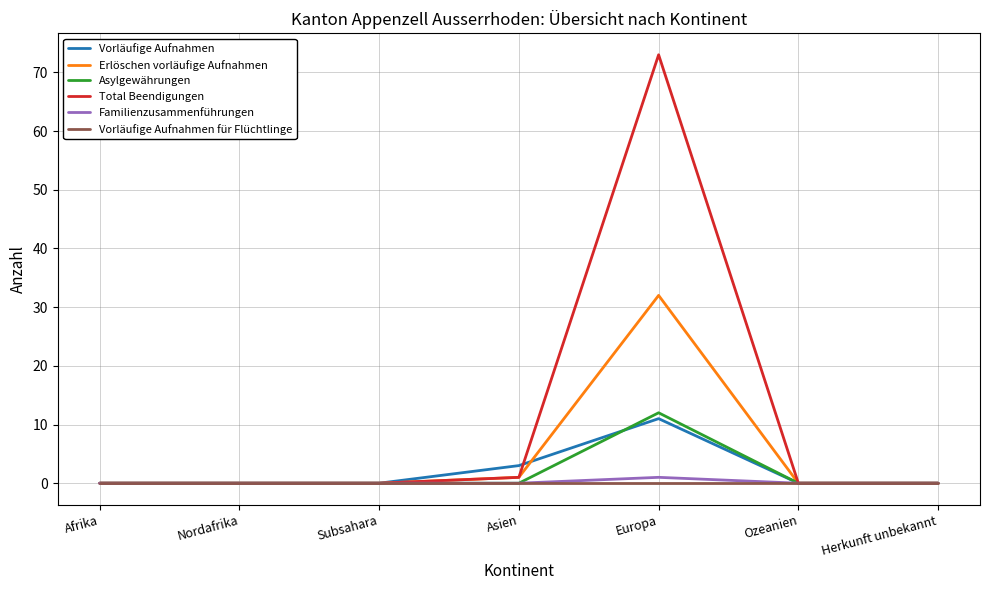

Which series has the widest spread of values?

Total Beendigungen